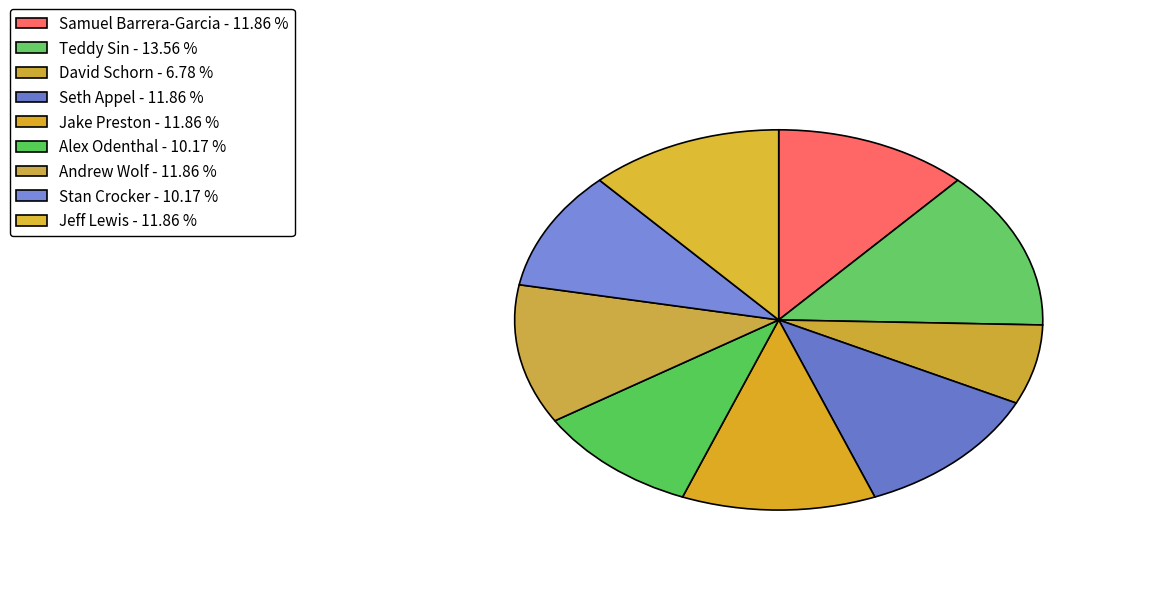

Which slice is the largest?

TaG Sr - Teddy Sin